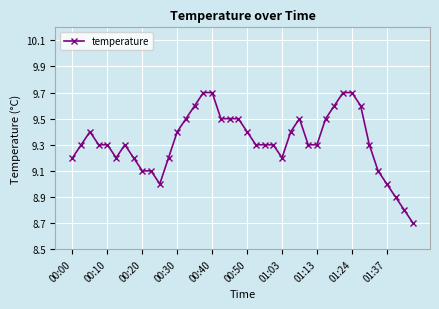

What is the minimum value shown in the chart?

8.7